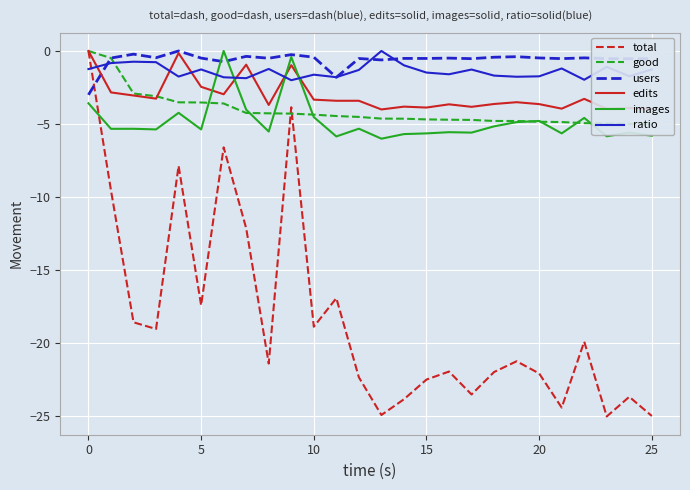

After their last crossing, which series has the higher values: total or good?

good